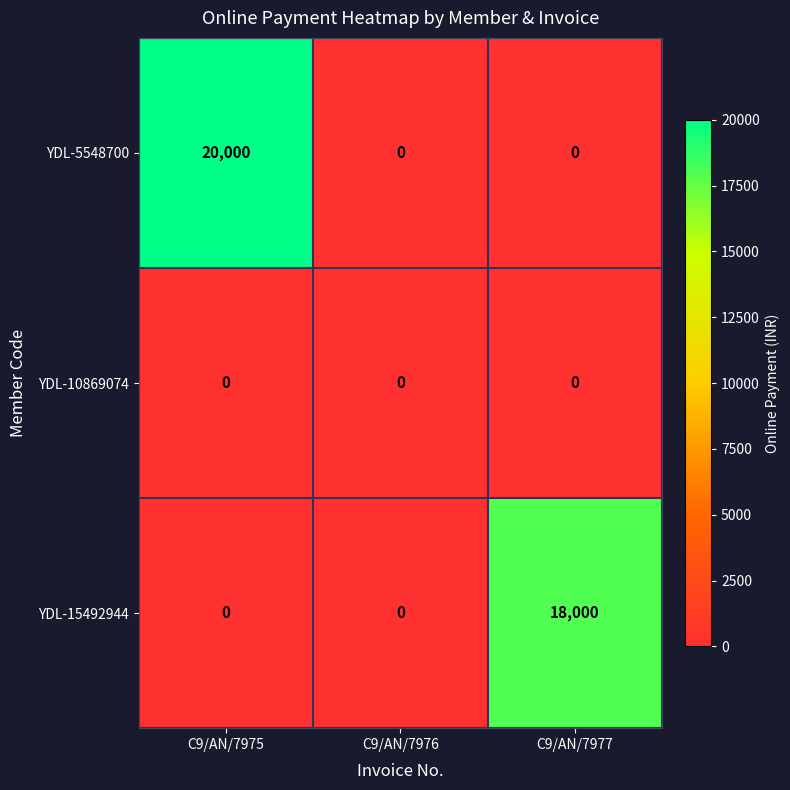

What is the greatest value displayed?

20000